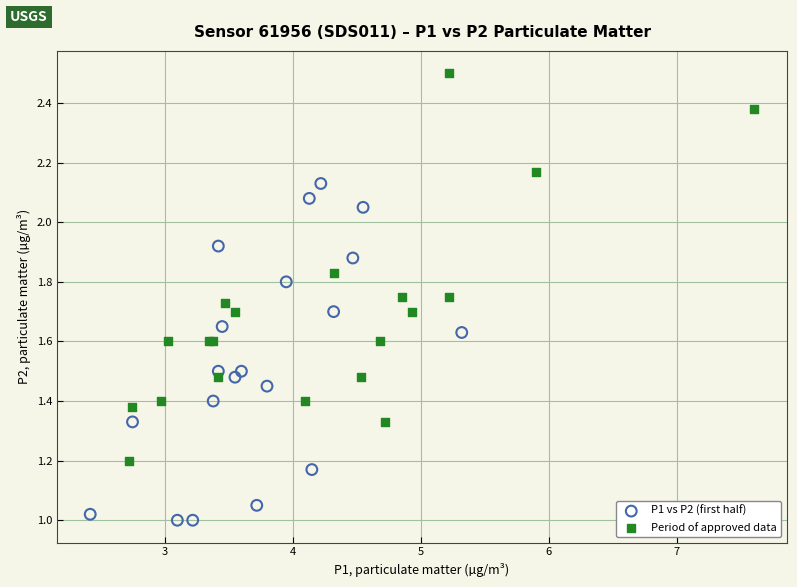

Which series reaches the maximum Y coordinate?

Period of approved data